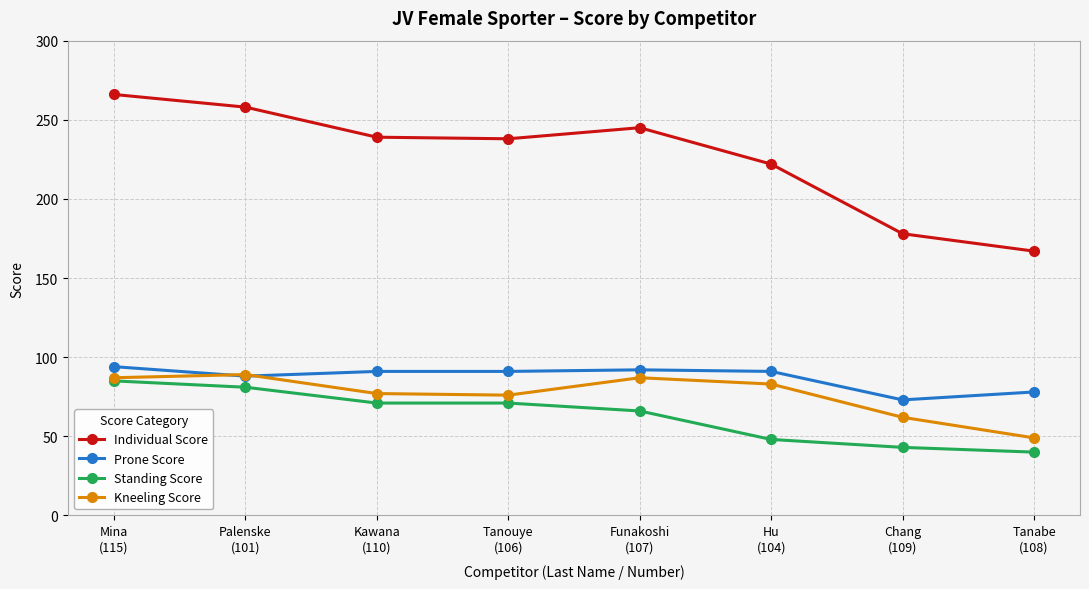

What is the difference between the Kneeling Score values at Chang
(109) and Tanabe
(108)?

13